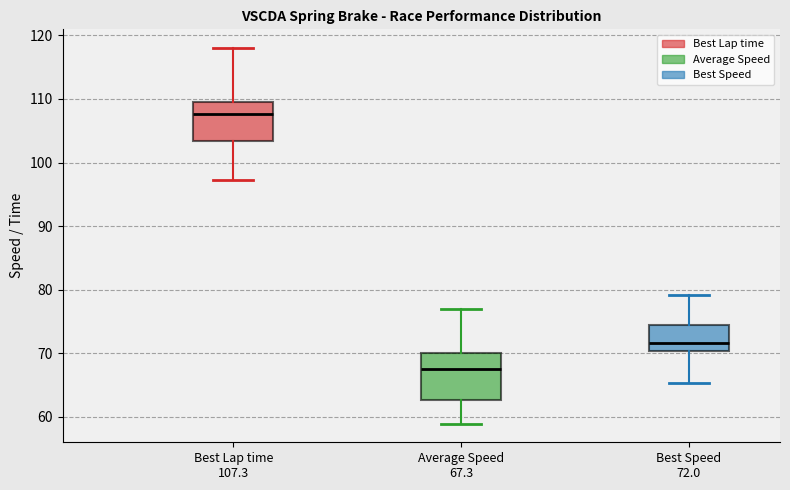

Reading left to right, transcribe this box plot: for each box, give where its median line is, the range the box spans, and where its two whiskers end, as read against the y-axis. The values are not printed on the chart, so give them approximately, as read against the axis.

Best Lap time 107.3: median 108, box 103 to 109, whiskers 97 to 118
Average Speed 67.3: median 68, box 63 to 70, whiskers 59 to 77
Best Speed 72.0: median 72, box 70 to 74, whiskers 65 to 79